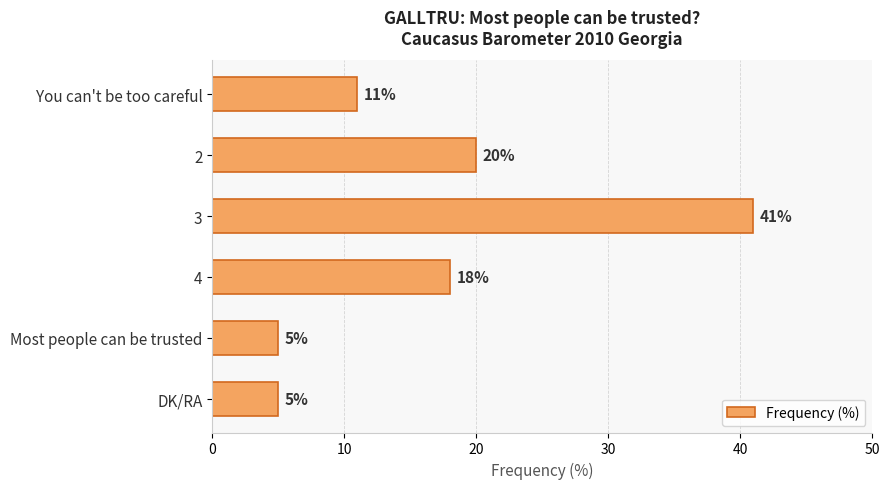

What is the sum of all values?

100